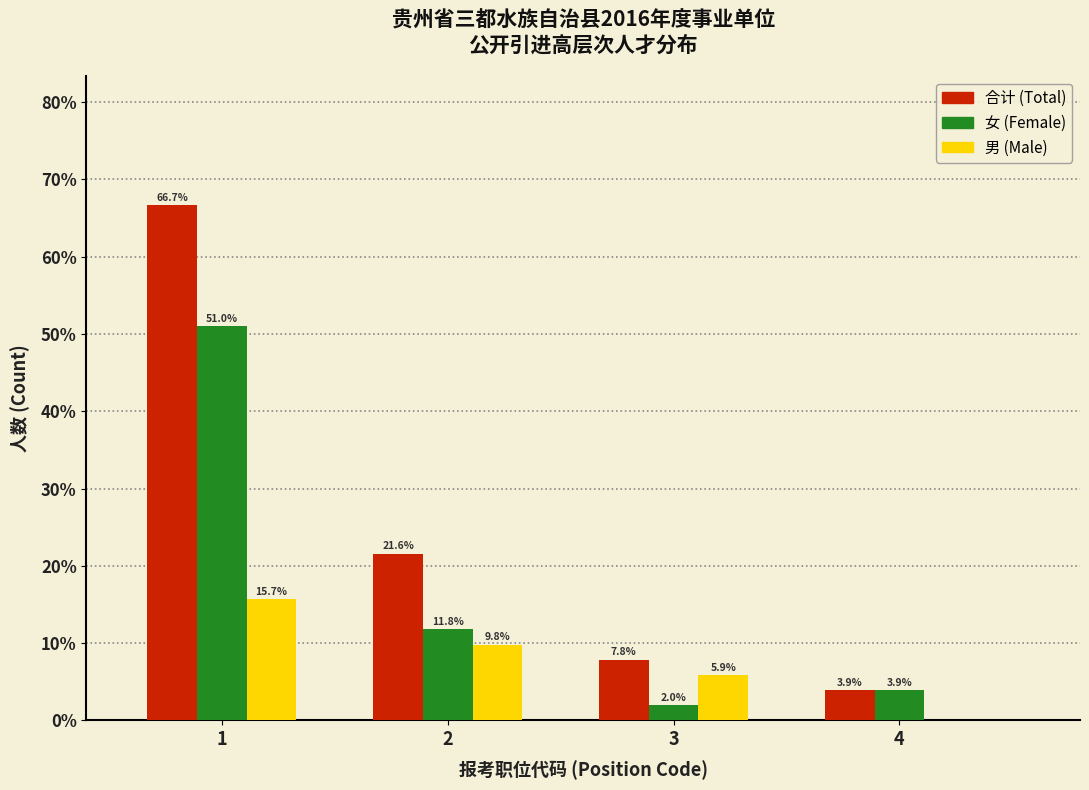

Reading left to right, transcribe all the data shown in this chart.

合计 (Total): 1=66.7	2=21.6	3=7.8	4=3.9
女 (Female): 1=51.0	2=11.8	3=2.0	4=3.9
男 (Male): 1=15.7	2=9.8	3=5.9	4=0.0